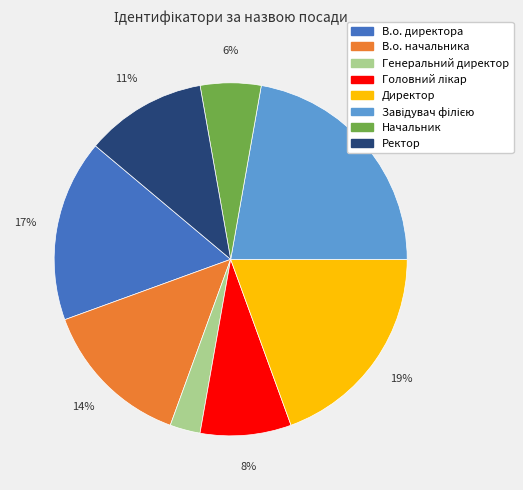

How many segments does this pie chart have?

8